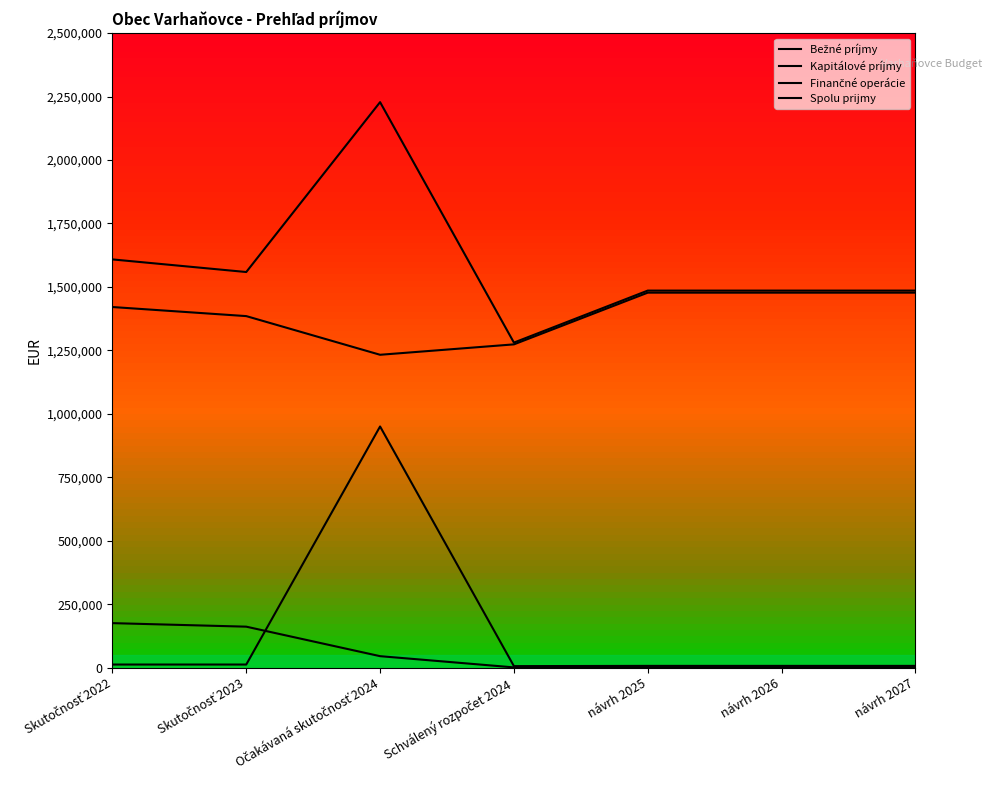

True or false: Bežné príjmy and Spolu prijmy intersect in this chart.

False